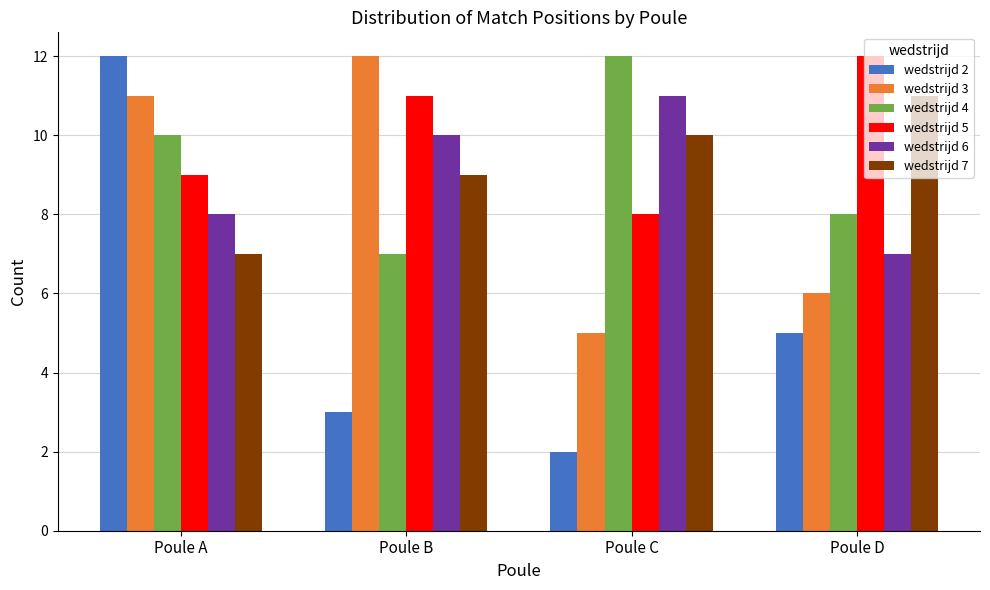

Rank the series at Poule A from highest to lowest value.

wedstrijd 2, wedstrijd 3, wedstrijd 4, wedstrijd 5, wedstrijd 6, wedstrijd 7